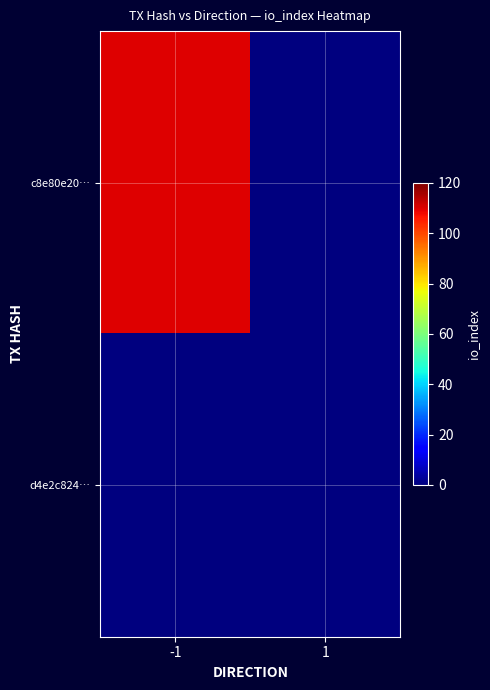

What is the difference between the highest and lowest values at -1?

110